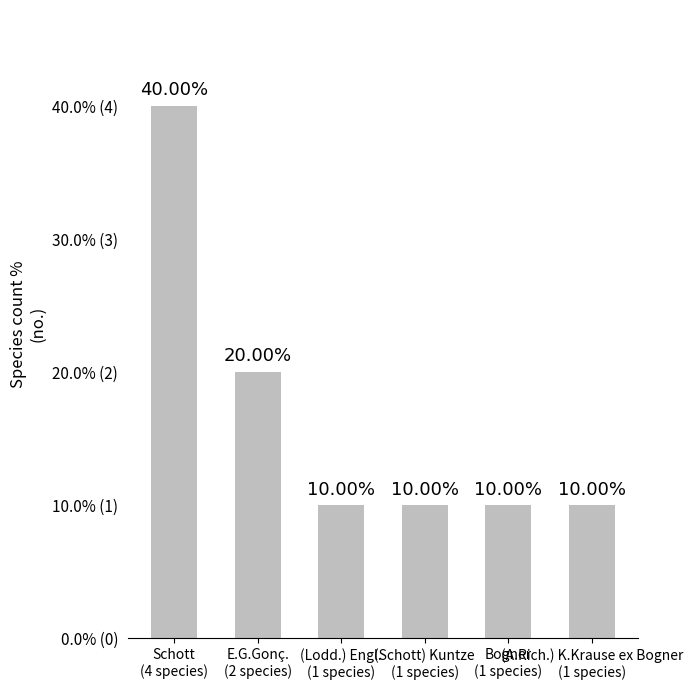

Are the bars horizontal?

No